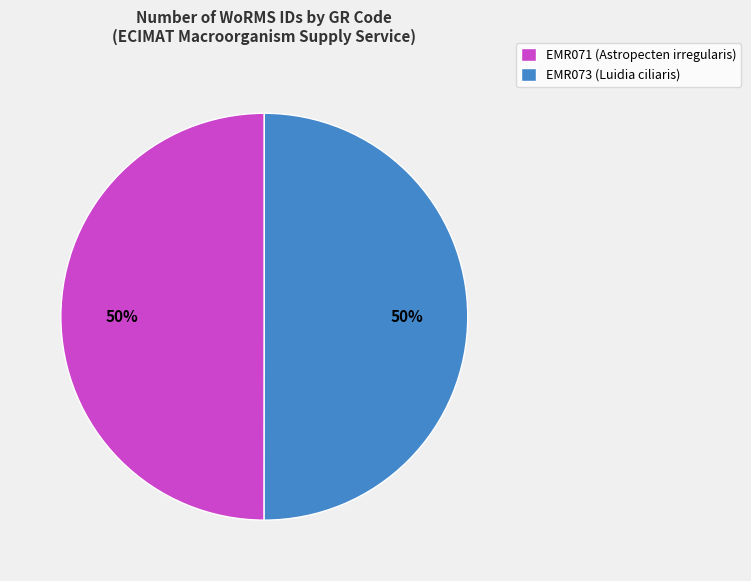

True or false: EMR071 (Astropecten irregularis) accounts for 50% of the total.

True